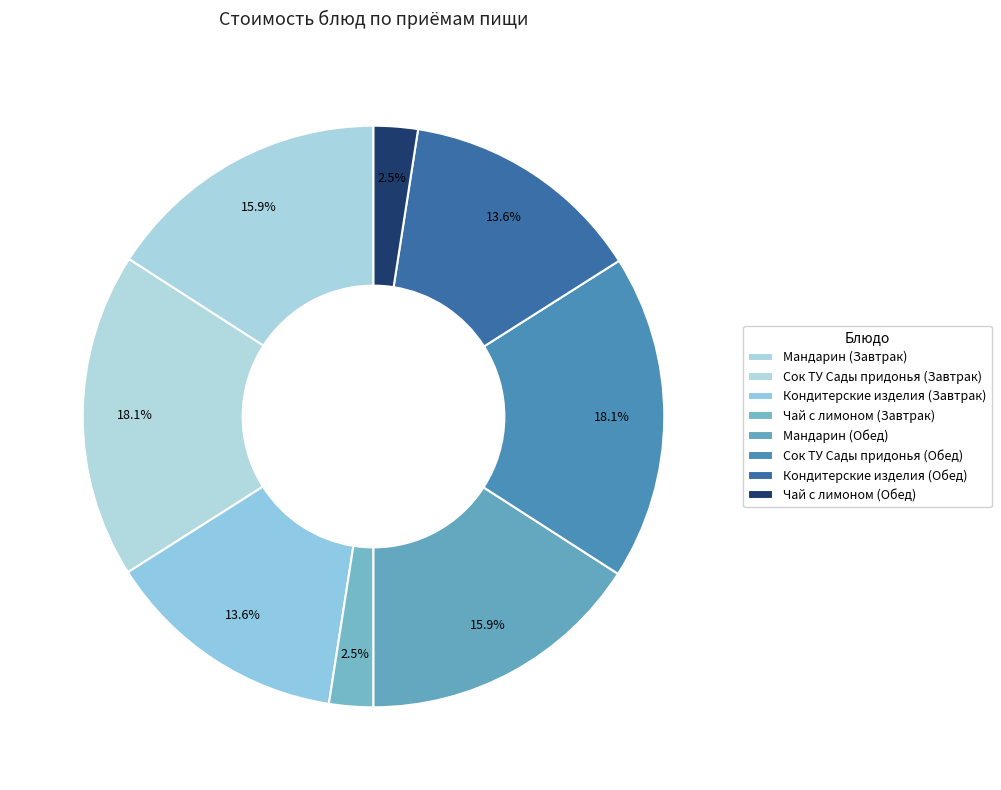

How many segments does this pie chart have?

8